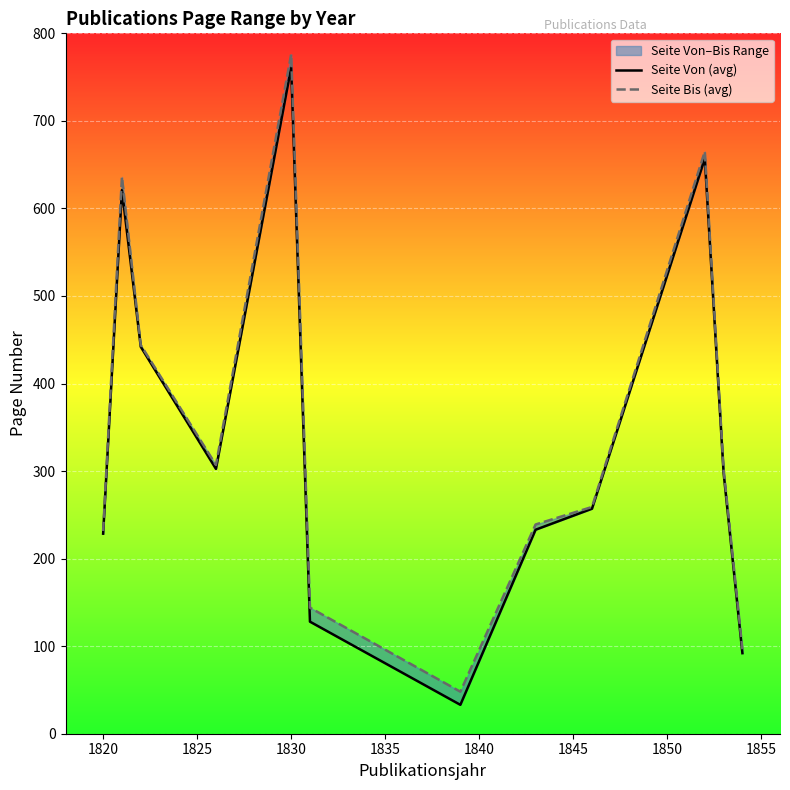

How many data points in Seite Von (avg) are above 298?

5